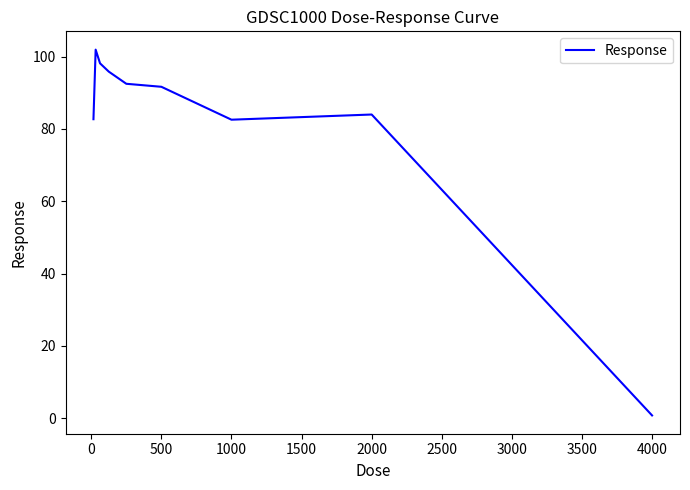

What is the difference between the maximum and minimum values?

101.1